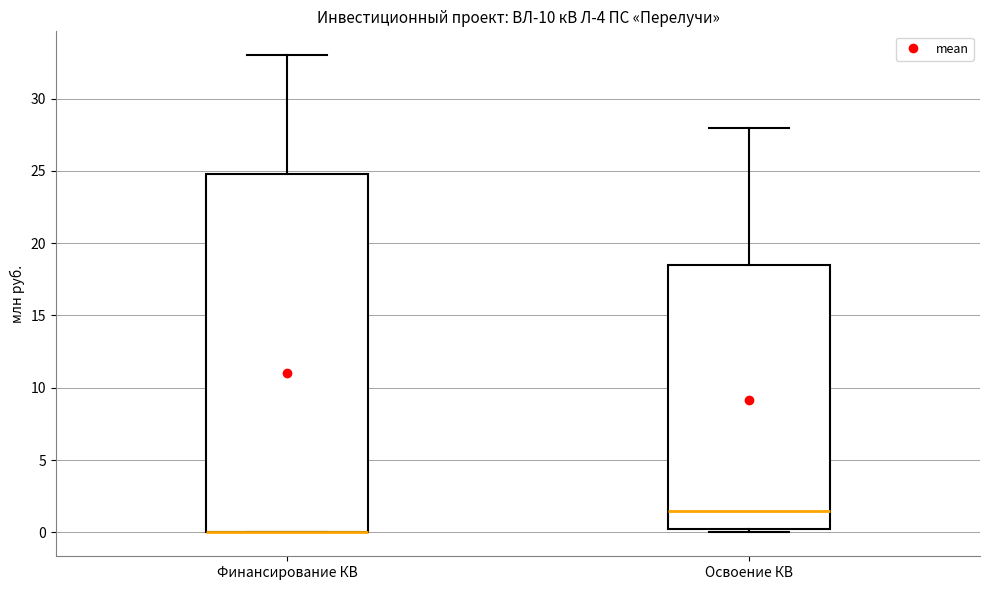

Which box is the tallest, from its lower edge to its upper edge?

Финансирование КВ